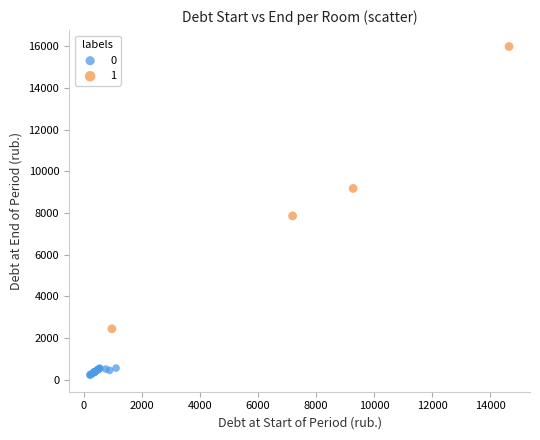

What are all the series names shown in the legend?

0, 1